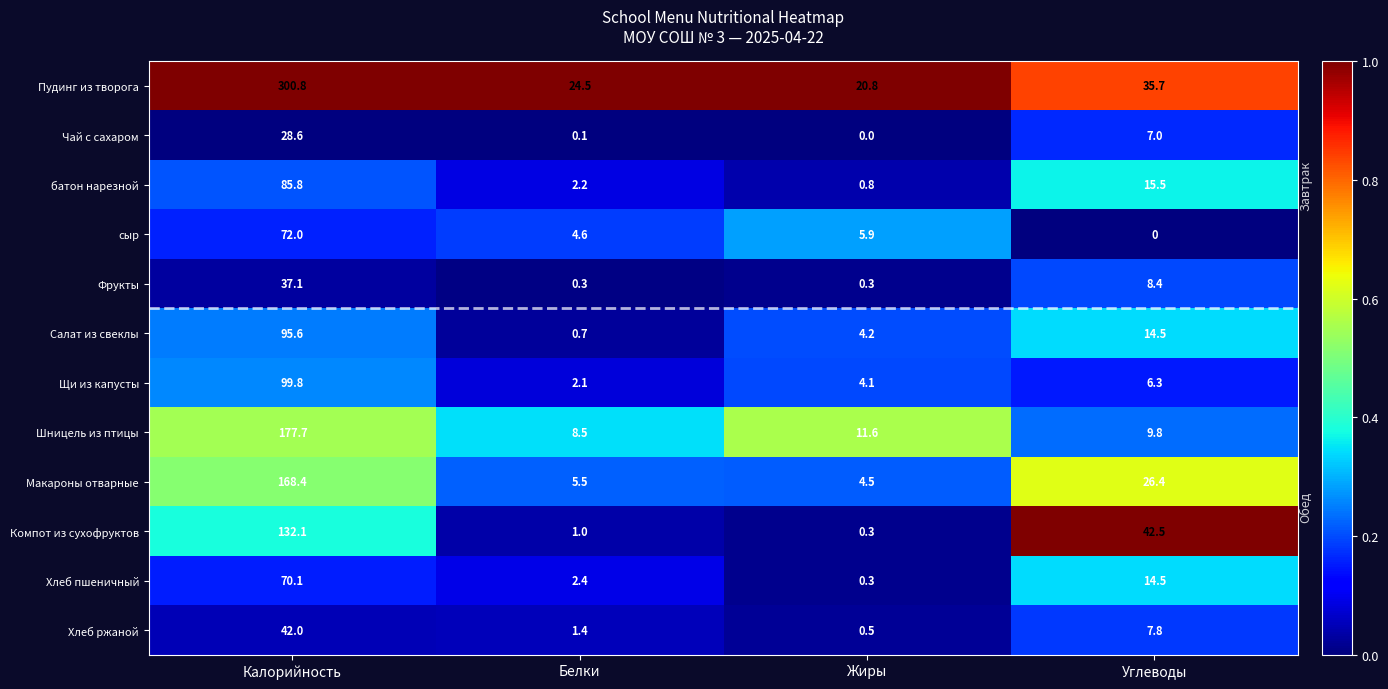

Which series has the largest range (max minus min)?

Пудинг из творога